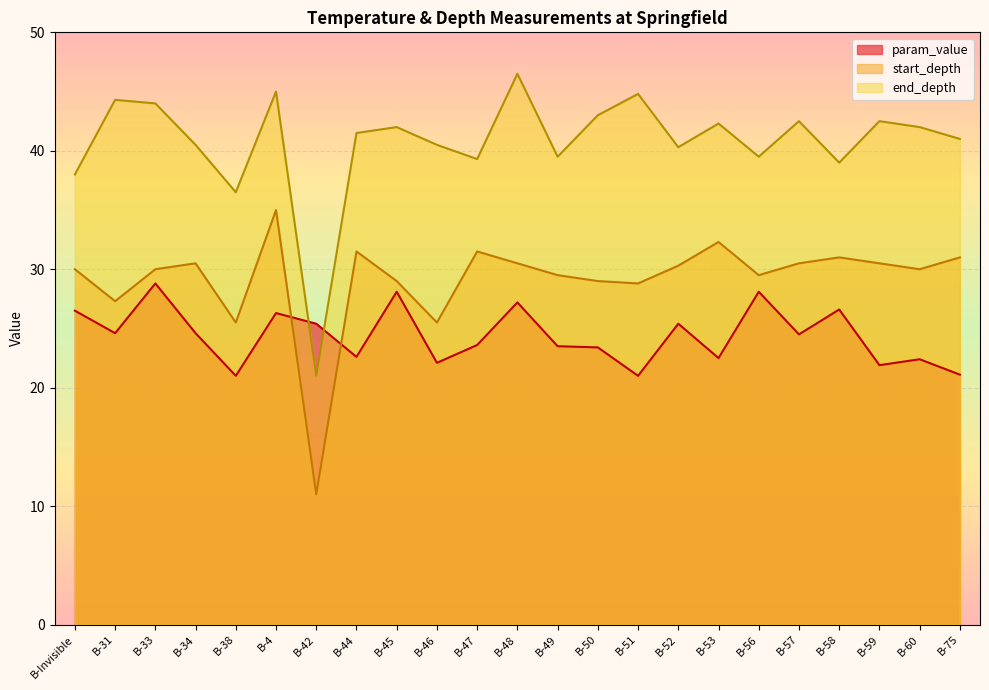

In end_depth, how many points are higher than both neighbors (excluding endpoints)?

8